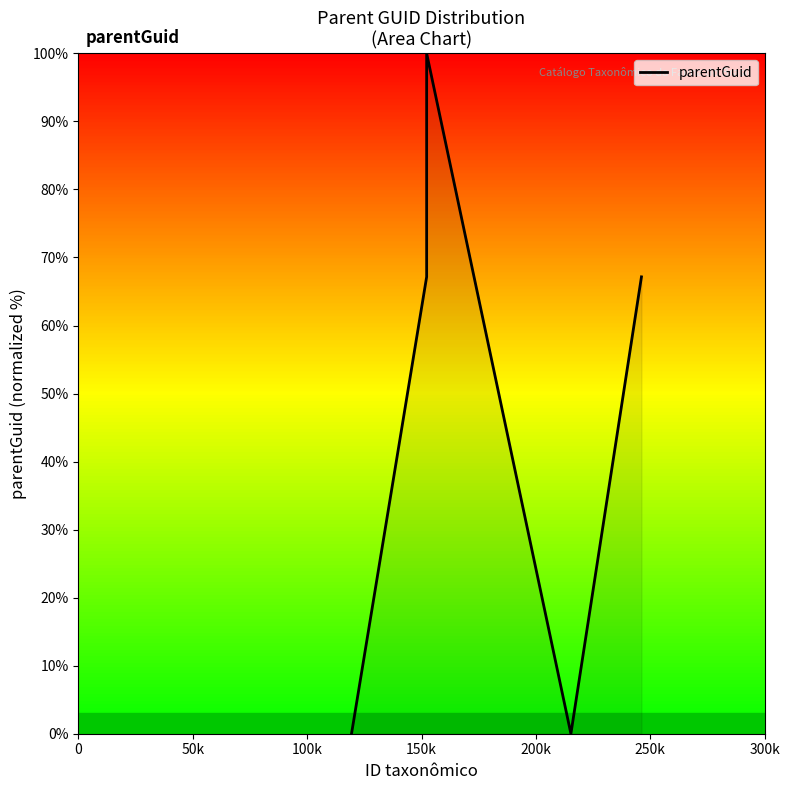

What is the greatest value displayed?

100.0